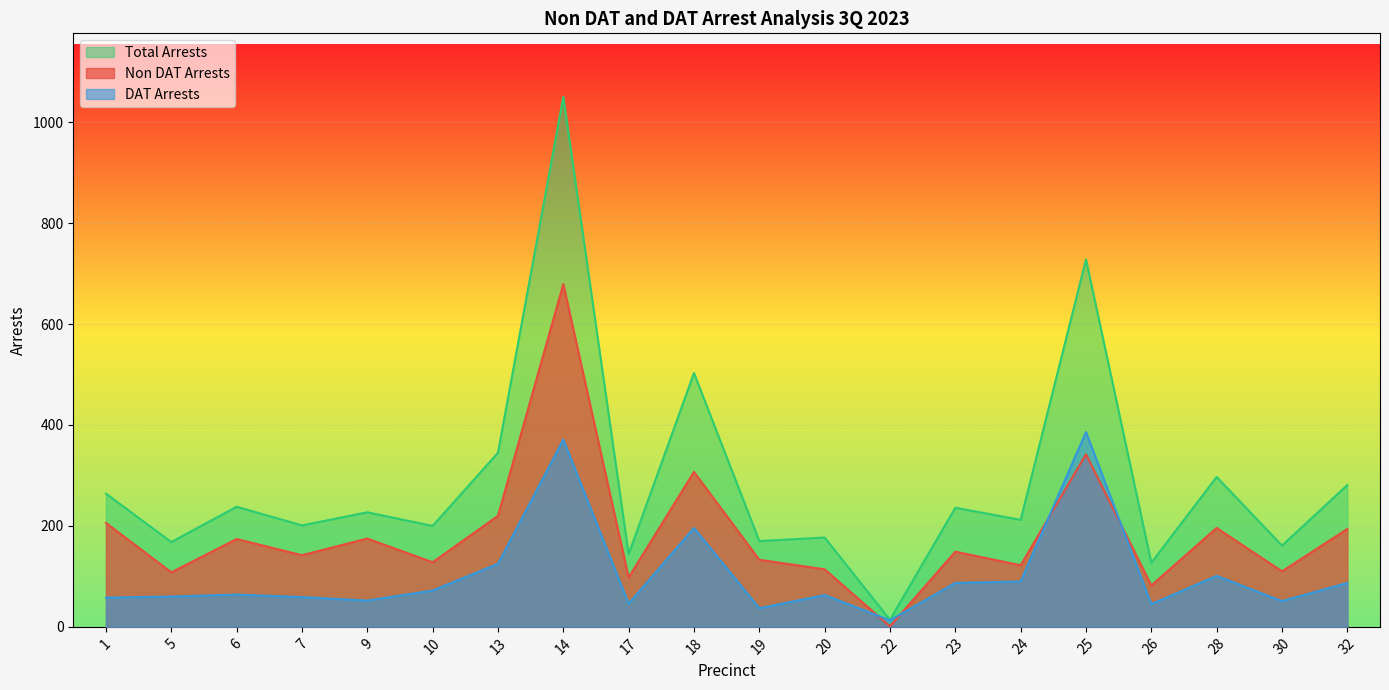

How many data points in DAT Arrests are less than 64?

10